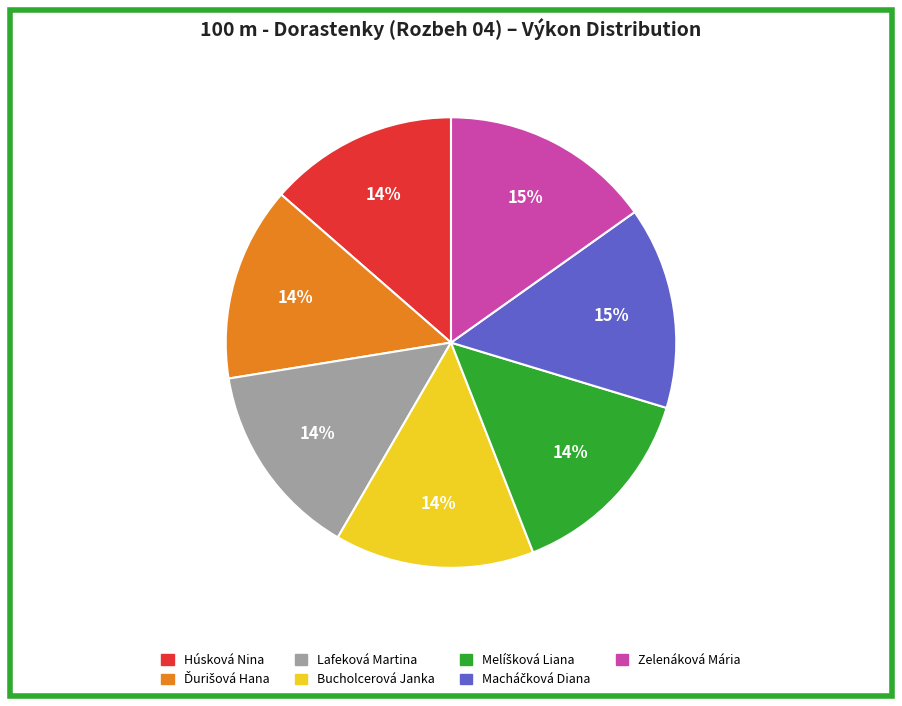

Is there a majority slice in this chart?

No